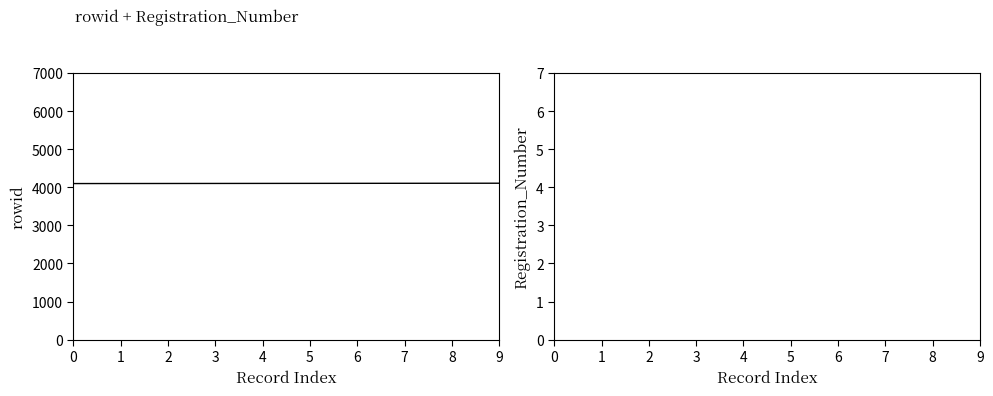

Is it true that Registration_Number equals 106 at 1?

False